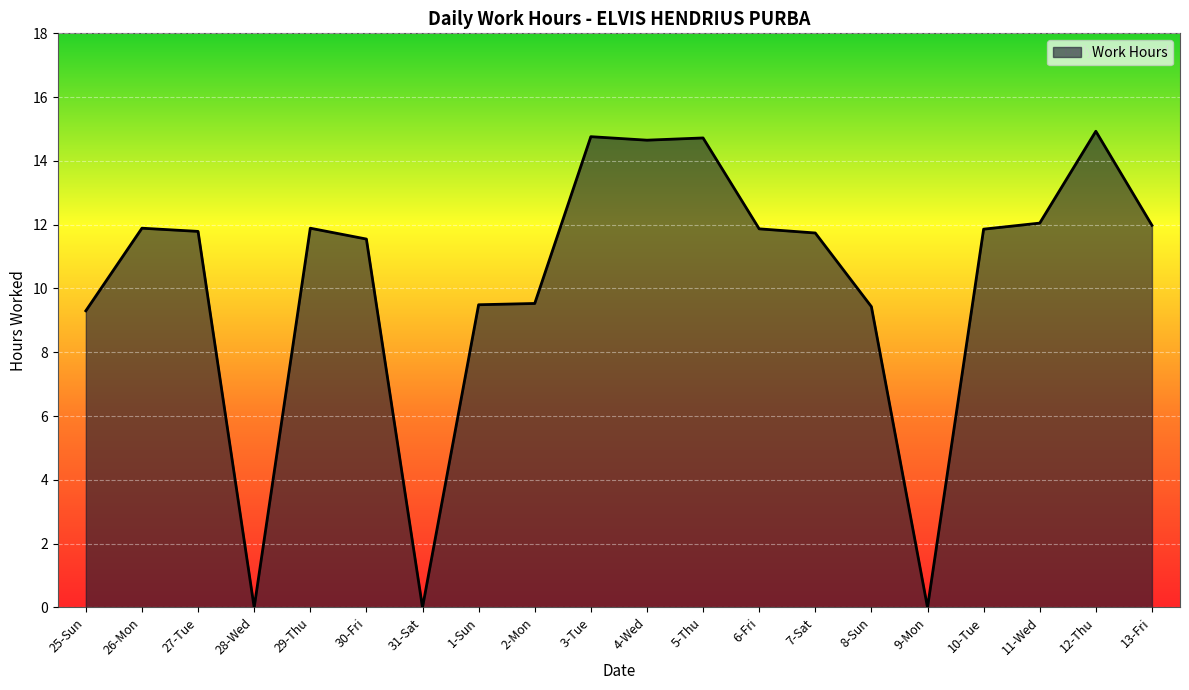

What position from the left is 12-Thu?

19